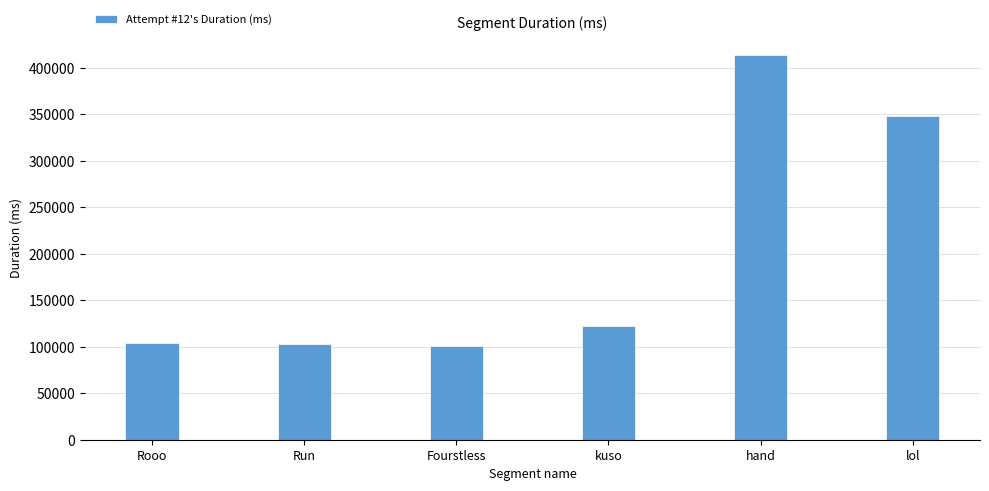

How many values are below 121929?

3